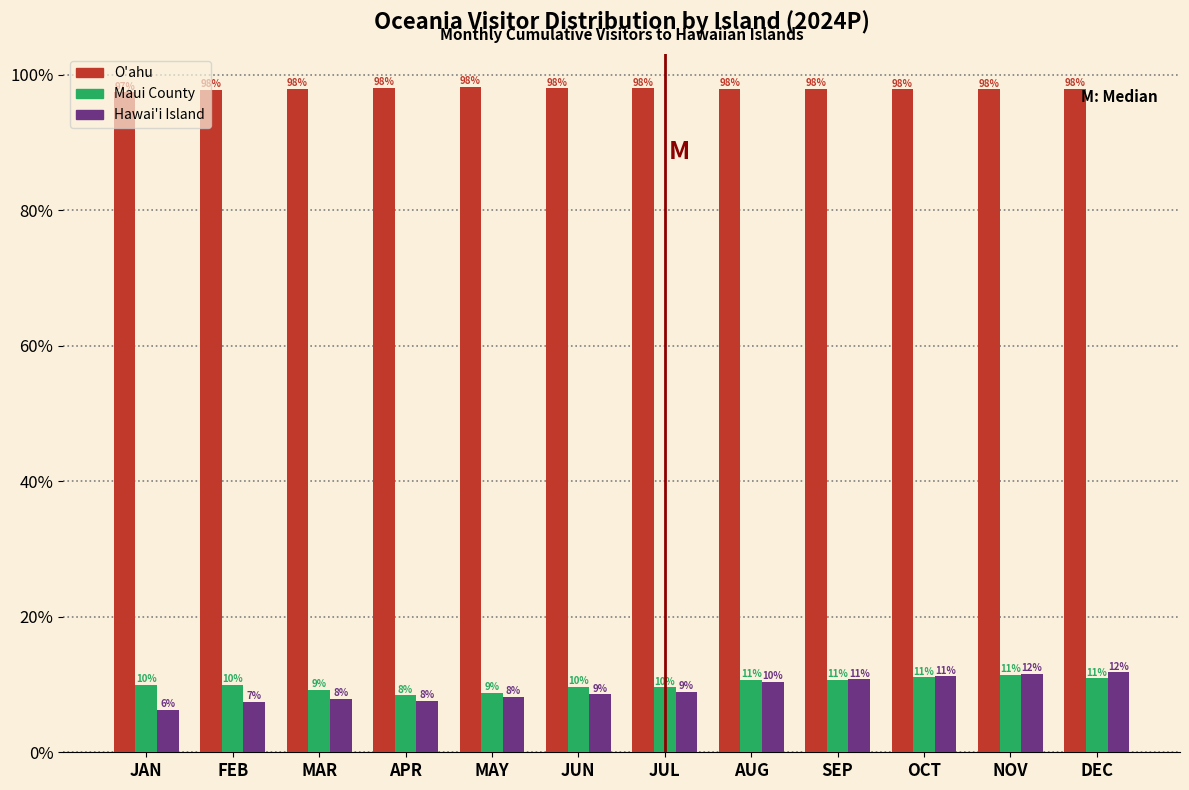

What is the average value of the O'ahu series?

97.9